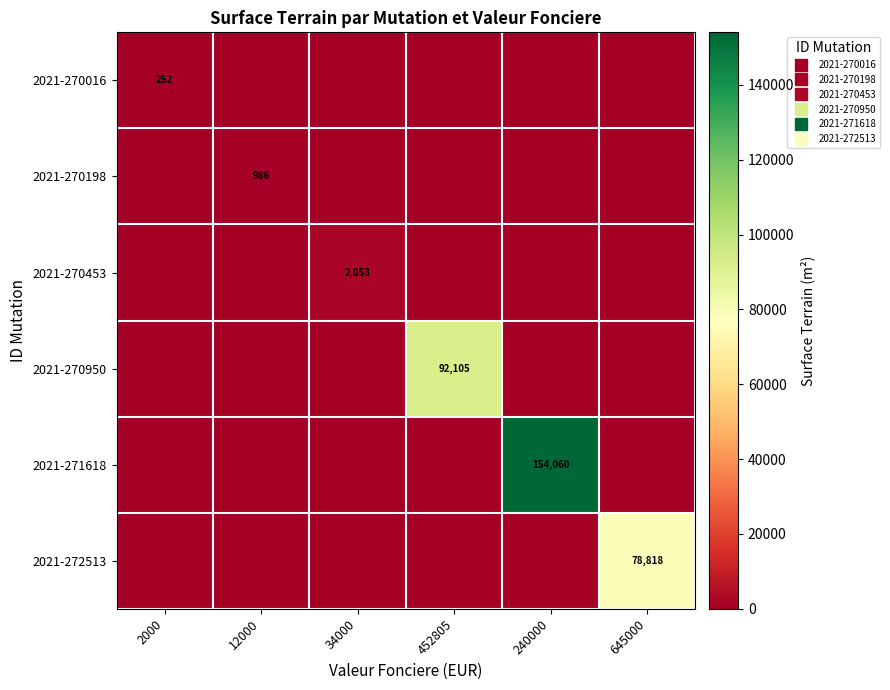

Between 240000 and 34000, which is larger?

240000